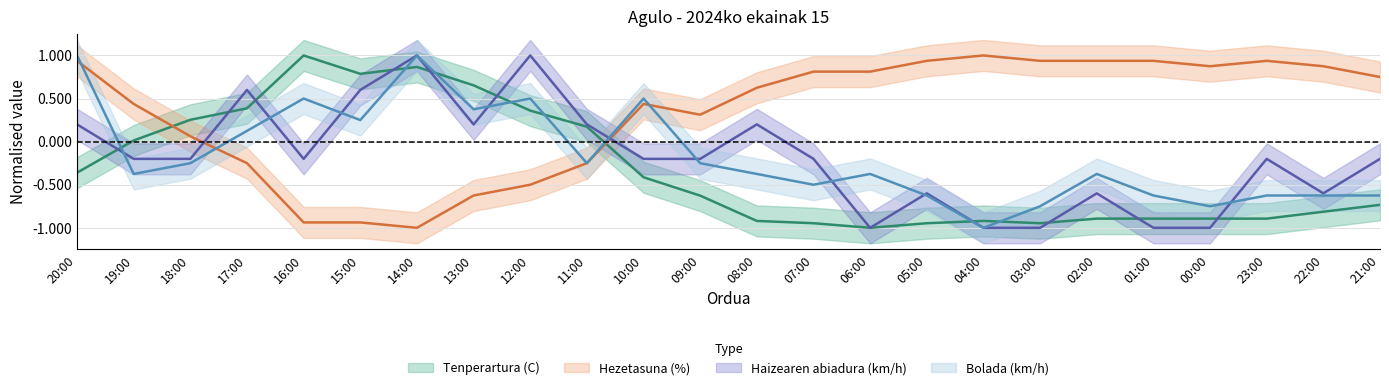

At which category does Bolada (km/h) reach its first local peak?

16:00